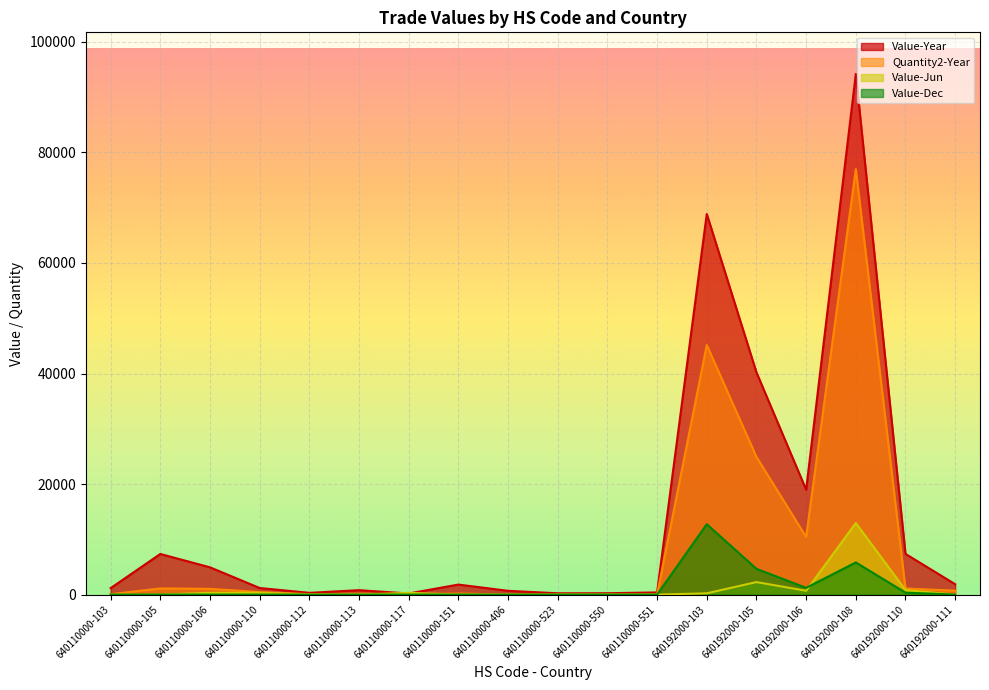

What is the label of the 17th point from the right?

640110000-105